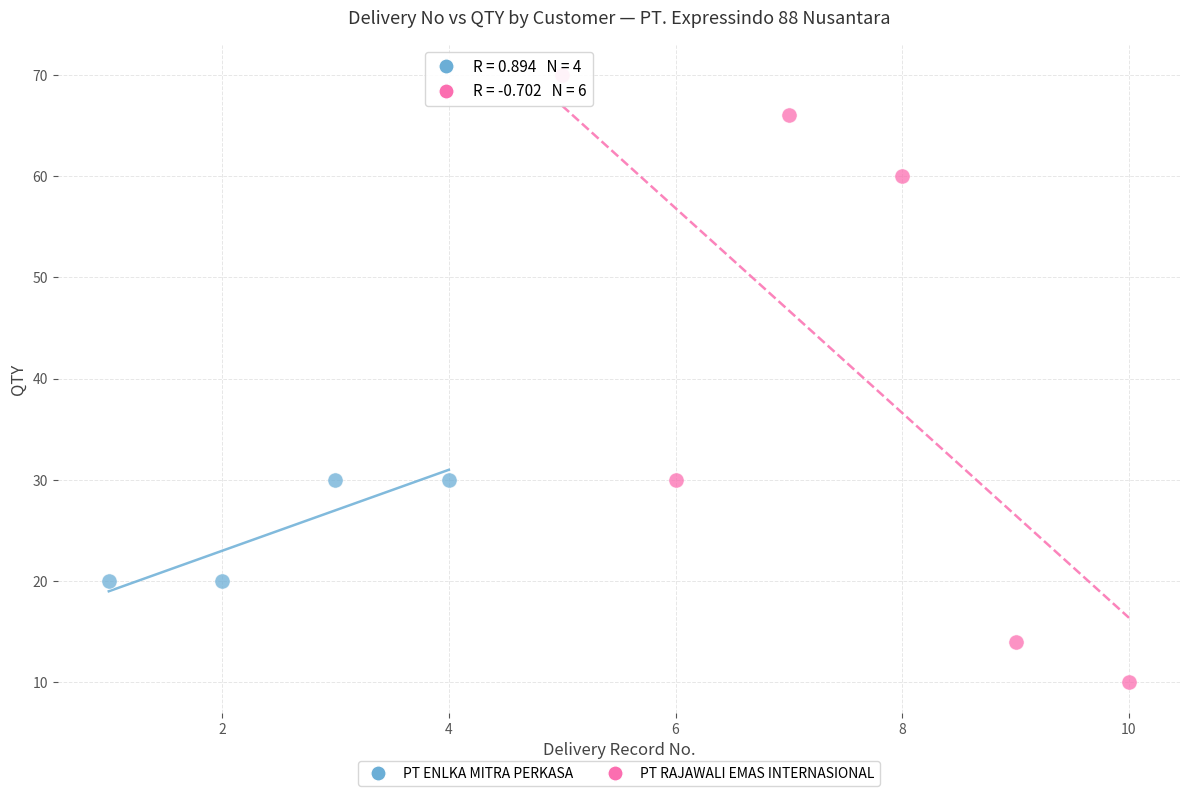

Which series contains the lowest Y value?

PT RAJAWALI EMAS INTERNASIONAL